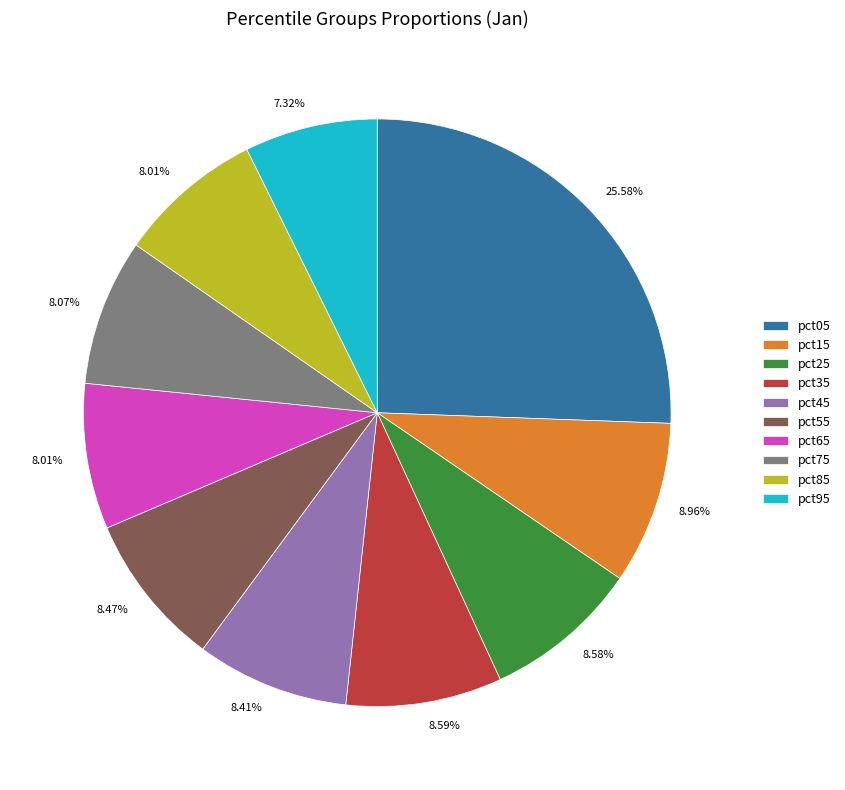

Does pct85 represent more than half of the total?

No